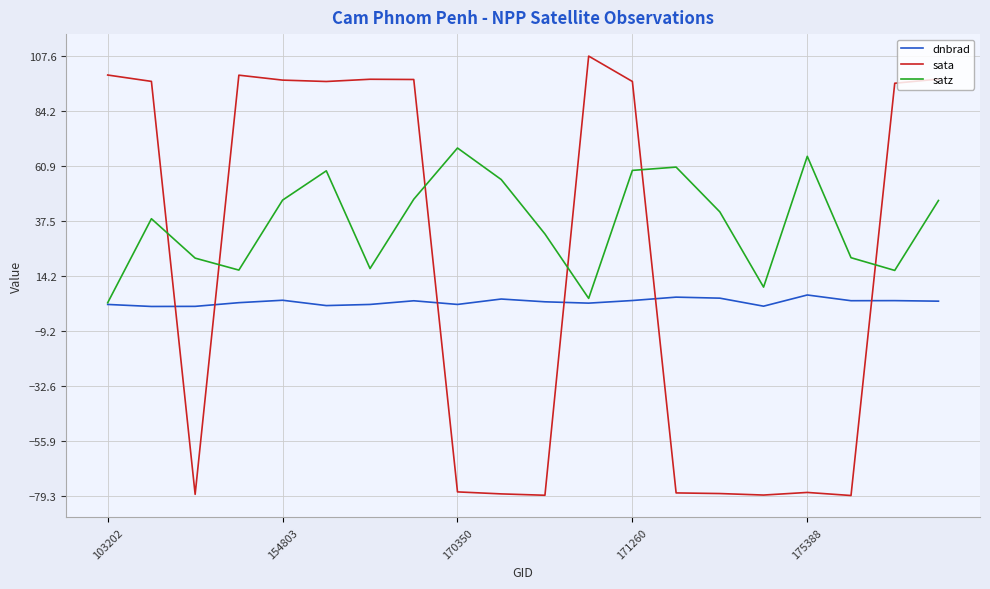

Count the number of categories in the chart.

20